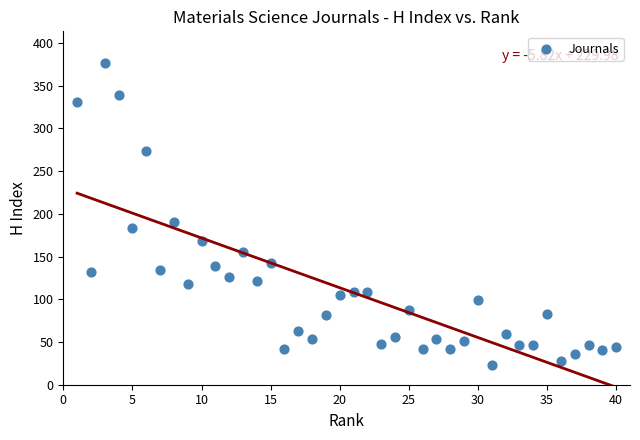

What Y value in the scatter plot is closest to 199?

190